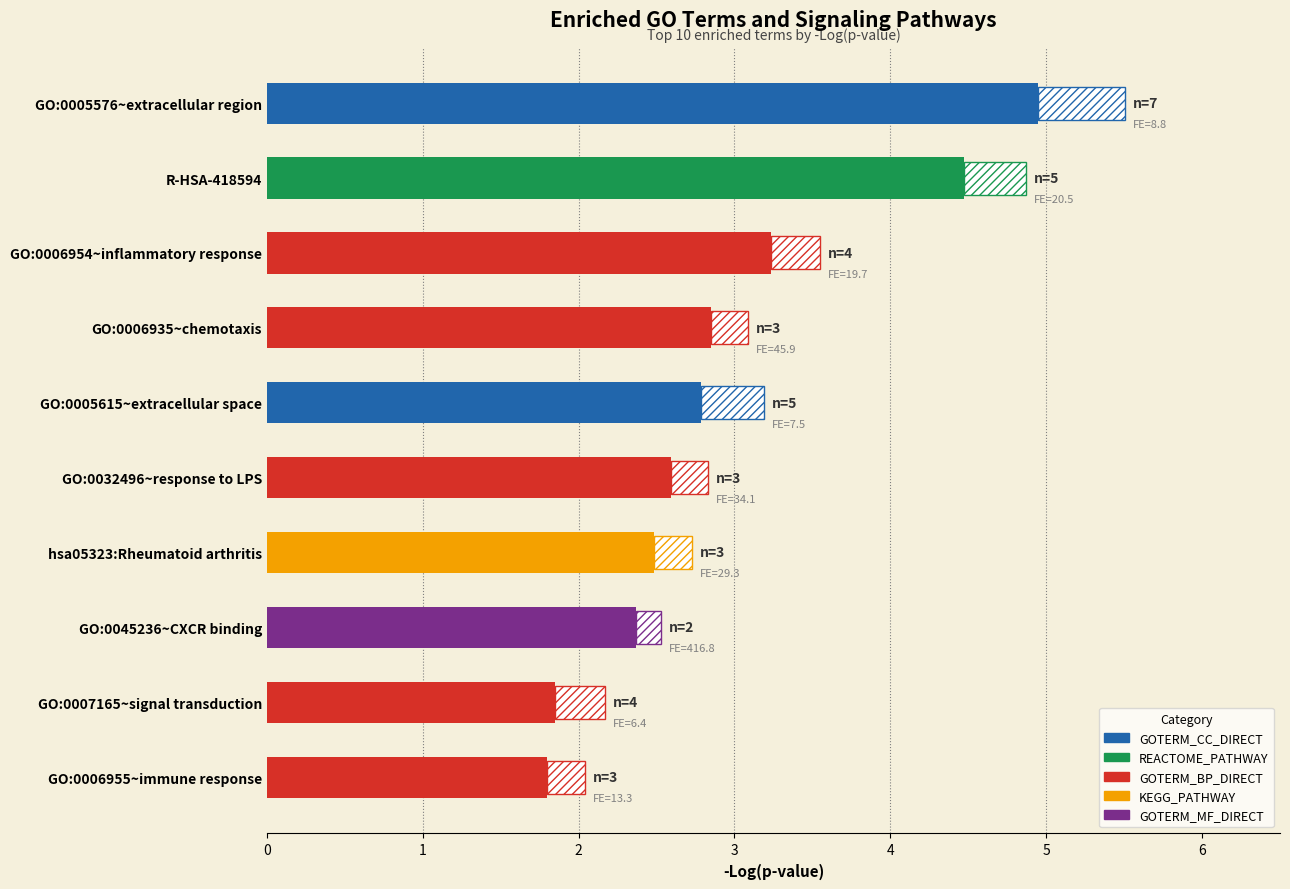

How many series are shown in this chart?

1